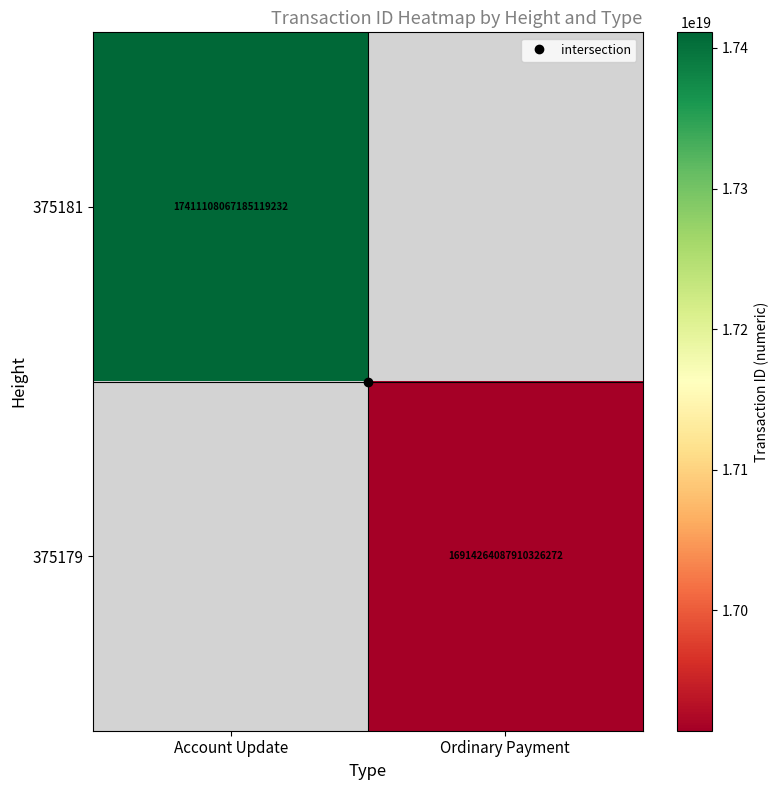

True or false: 375181 has a value of 17411108067185119232.0 at Account Update.

True